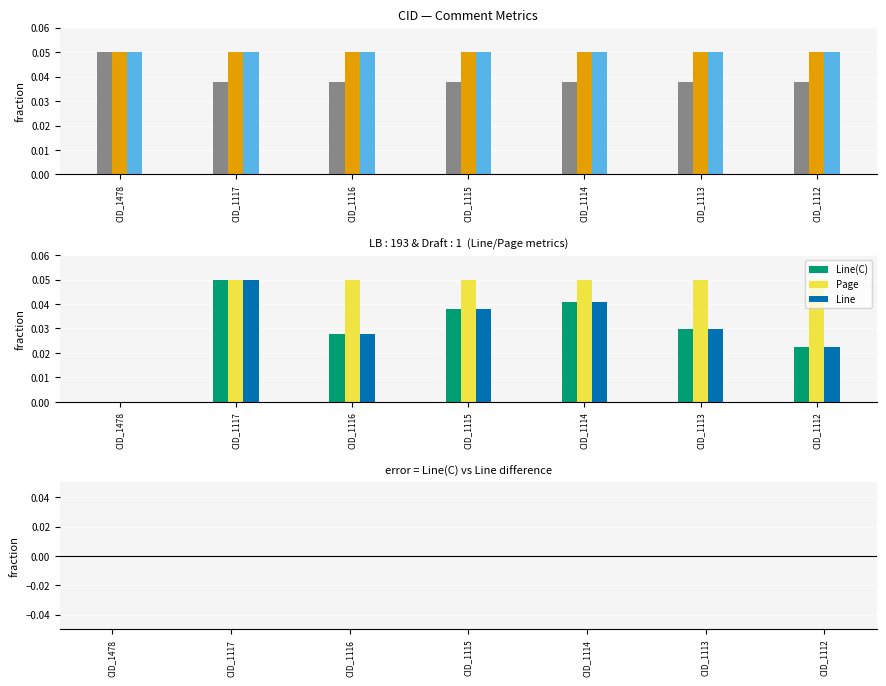

What is the highest value of the Page series?

0.1